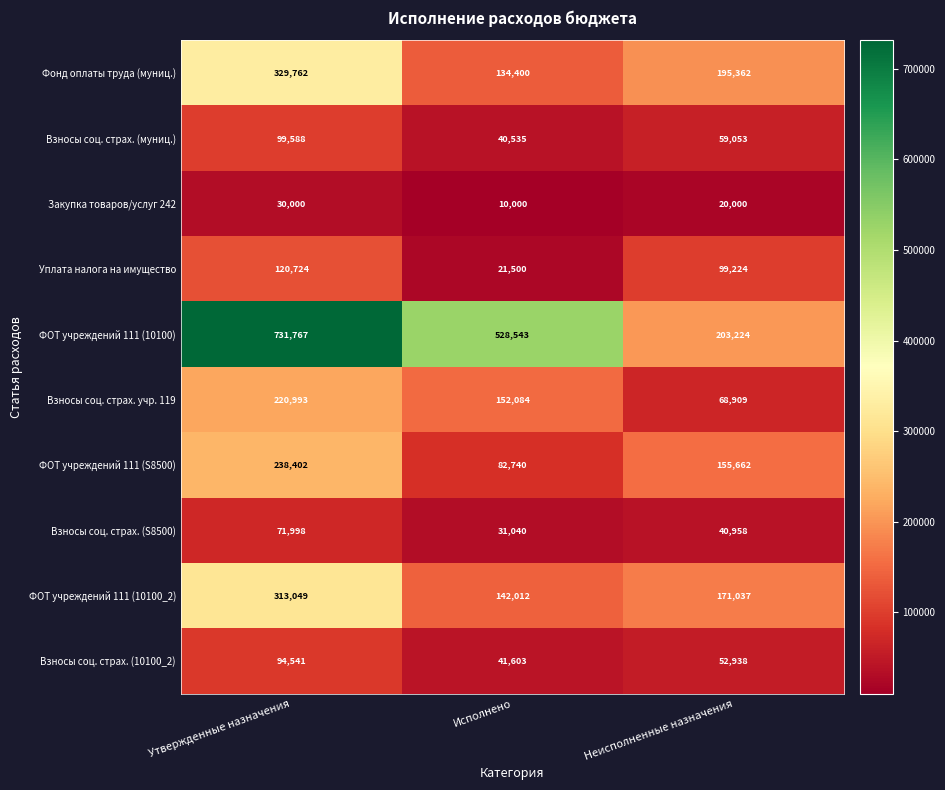

List the labels in order of ФОТ учреждений 111 (10100_2) value, smallest first.

Исполнено, Неисполненные назначения, Утвержденные назначения